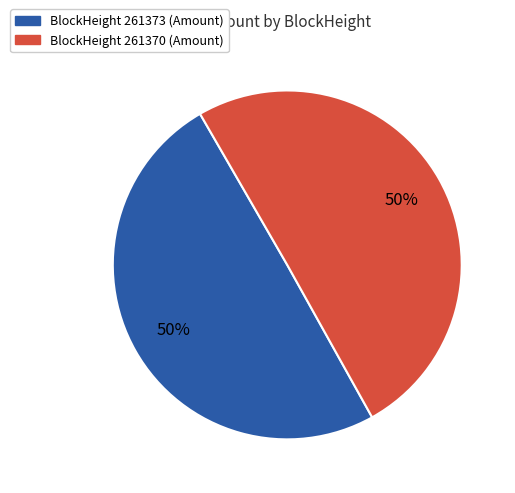

To the nearest percent, what is the average slice percentage?

50%